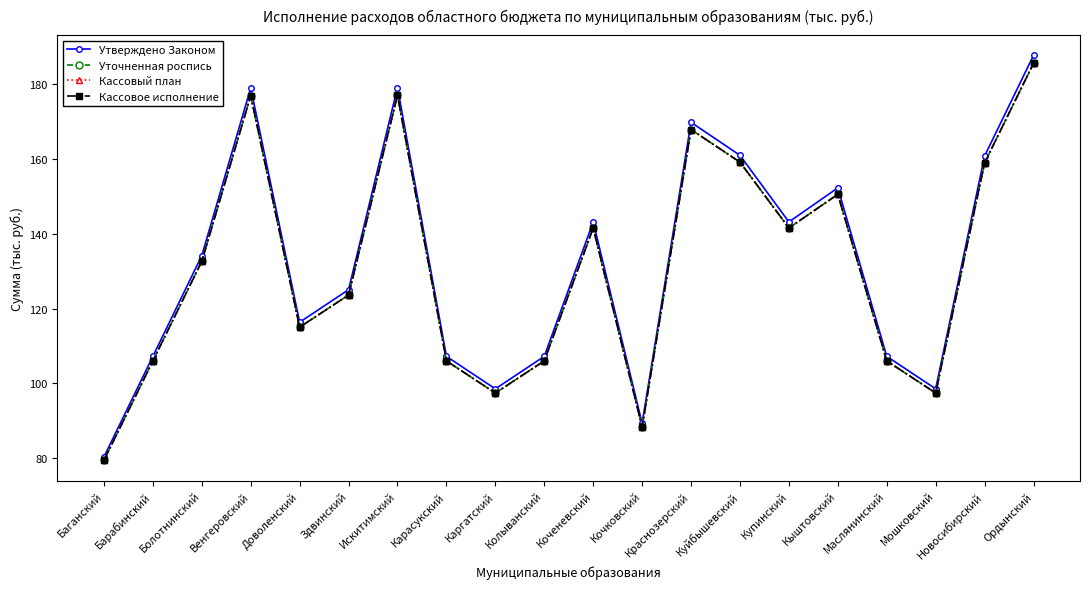

Does the chart have visible grid lines?

No